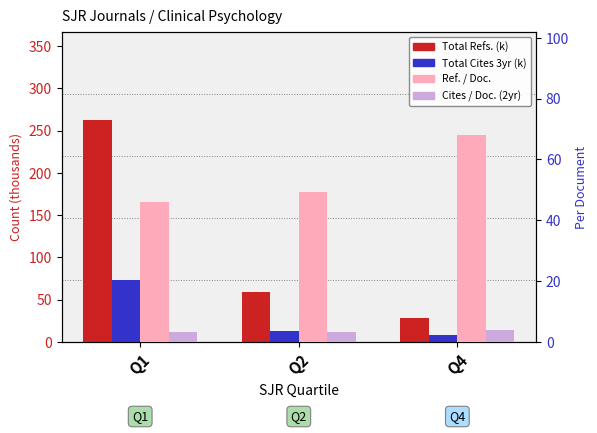

What is the minimum value for Ref. / Doc.?

46.0